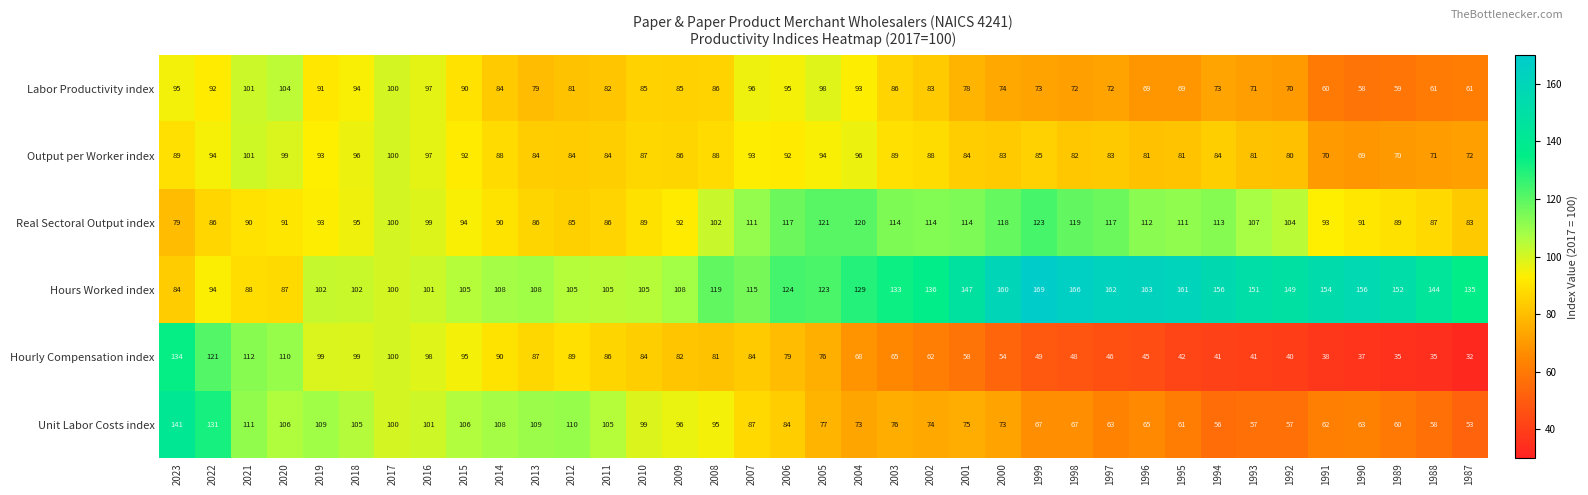

Read the Hours Worked index value at 1997, to the nearest 5.

160